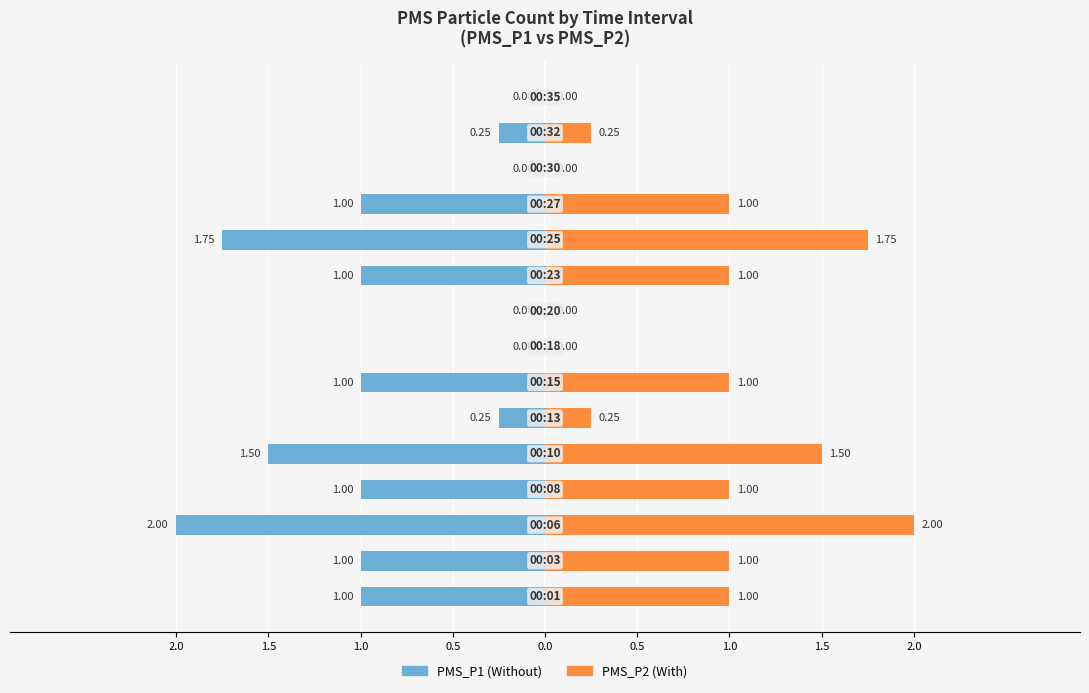

Rank the series at 9 from lowest to highest value.

PMS_P1, PMS_P2